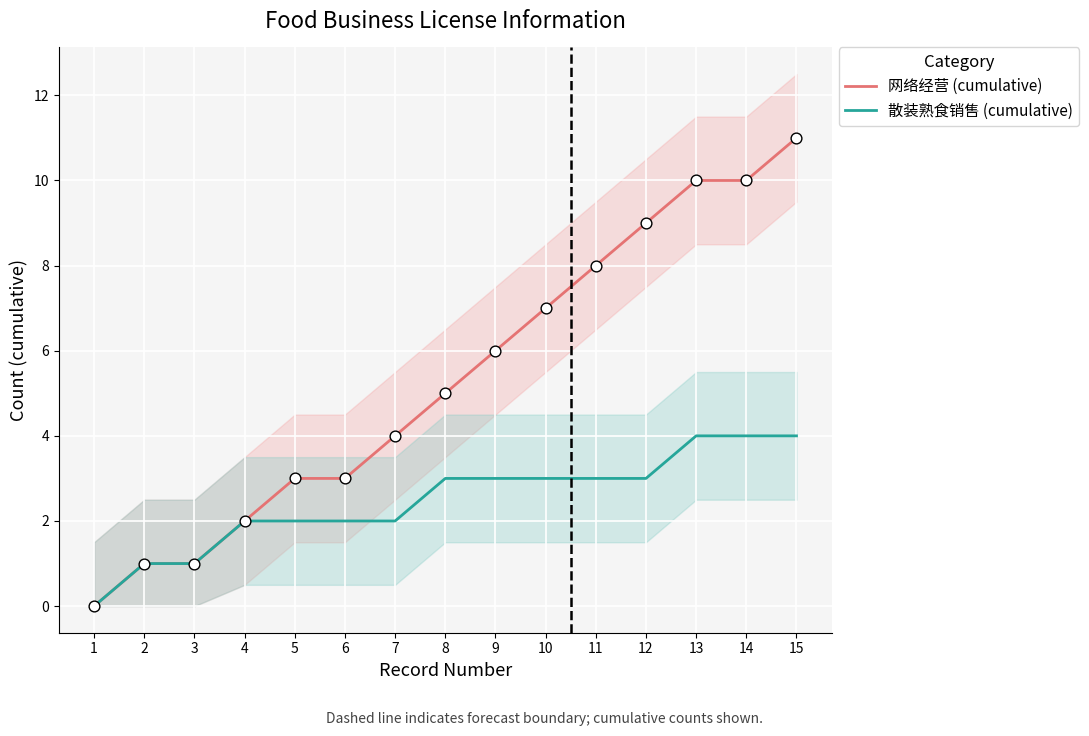

At which category is the sum across all series the highest?

15